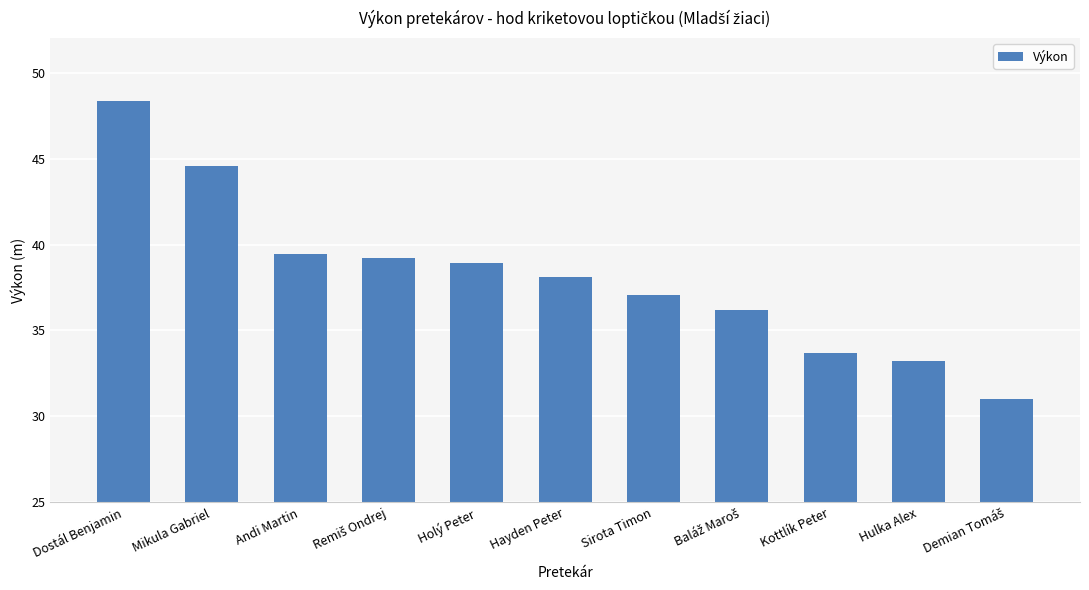

What is the difference between the values at Kottlík Peter and Dostál Benjamin?

14.6